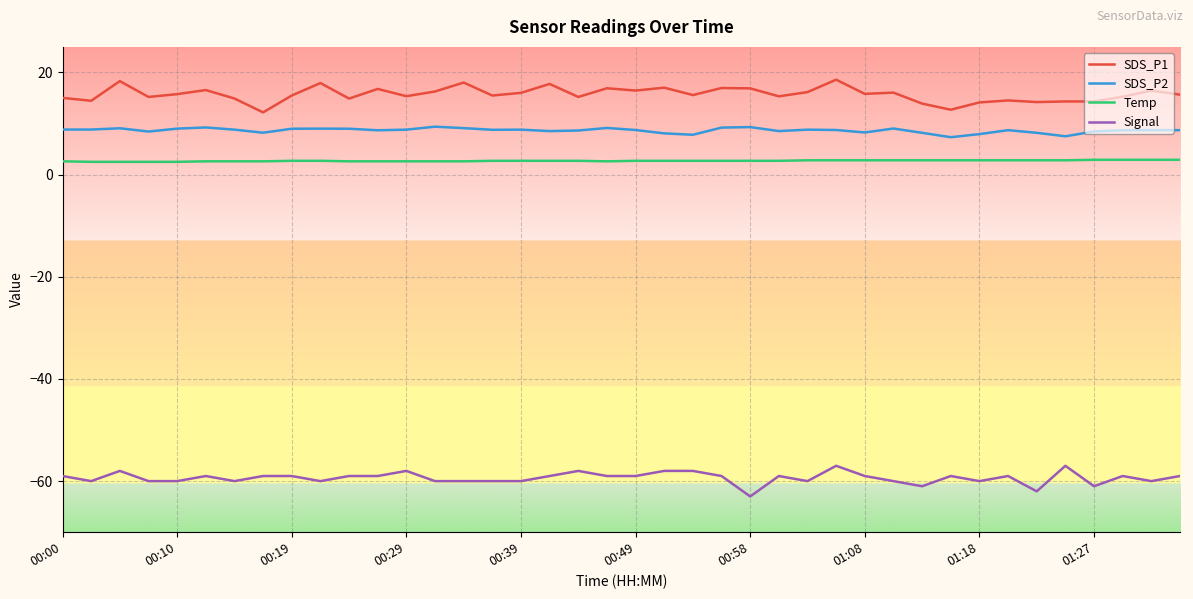

What is the greatest value displayed?

18.6